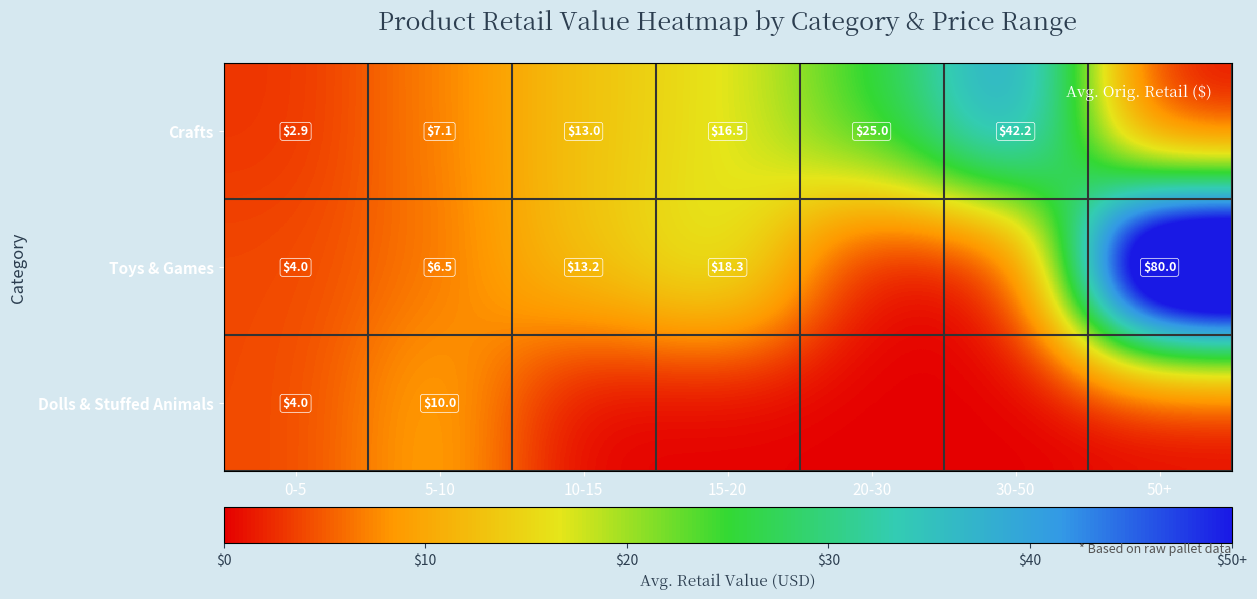

At how many categories does at least one series exceed 13?

5